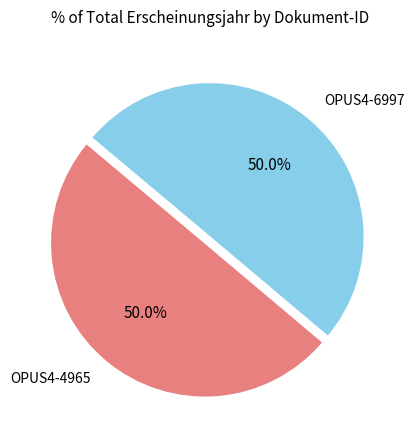

How much of the chart is everything except OPUS4-4965?

50.0%